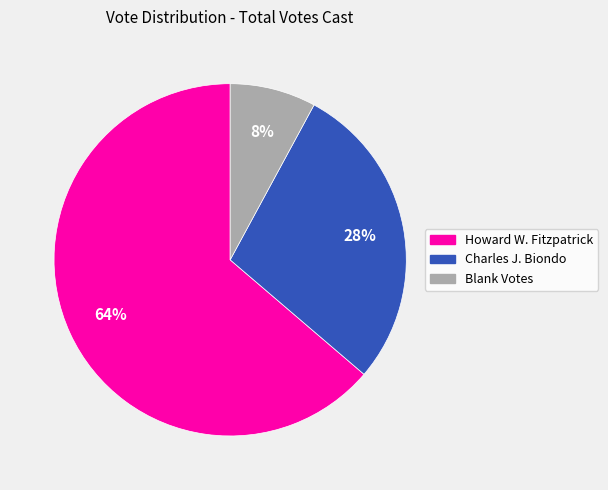

Does any single category account for the majority?

Yes